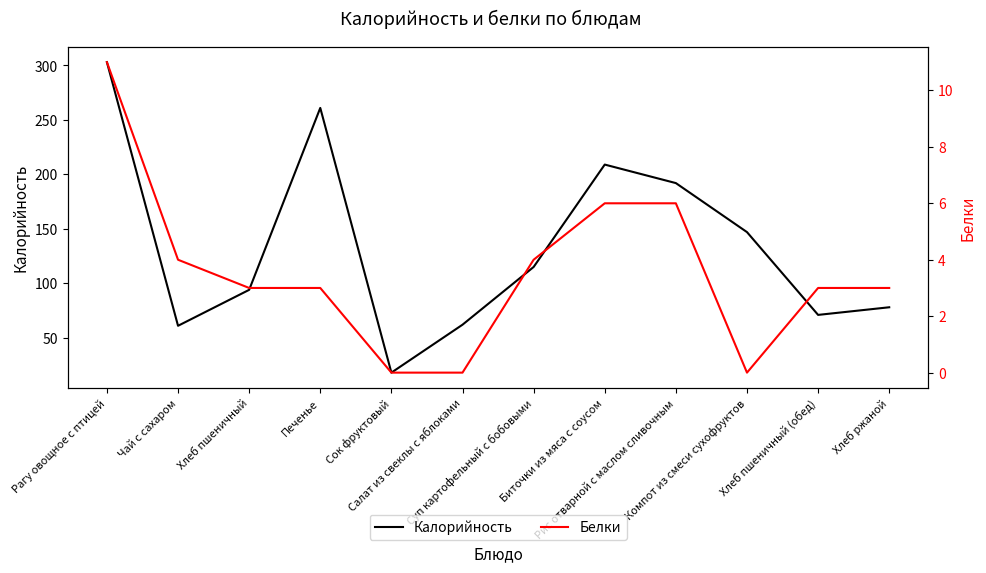

What position from the right is Рагу овощное с птицей?

12